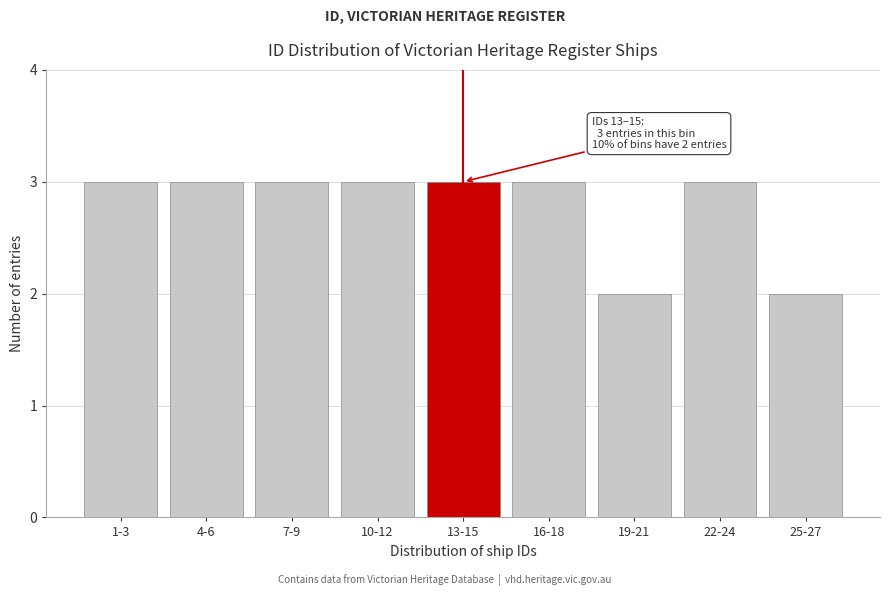

Reading right to left, transcribe all the data shown in this chart.

25-27=2	22-24=3	19-21=2	16-18=3	13-15=3	10-12=3	7-9=3	4-6=3	1-3=3